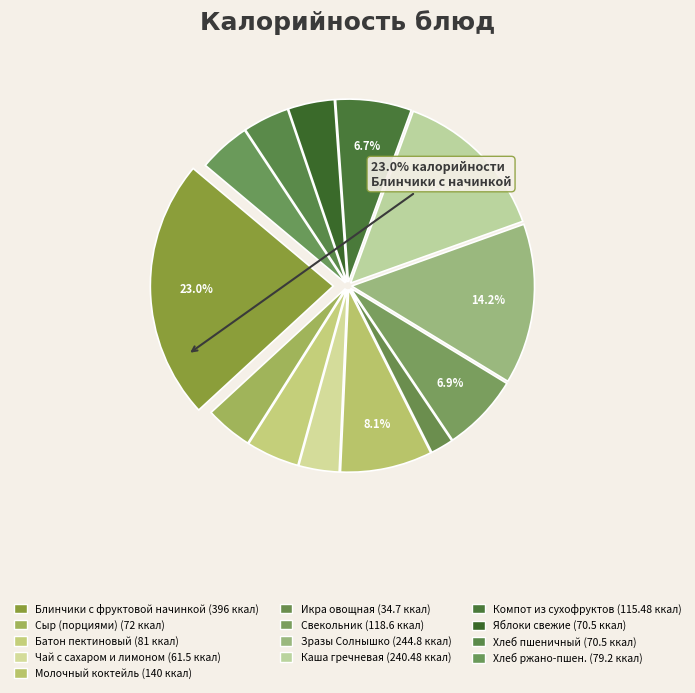

How many segments does this pie chart have?

13